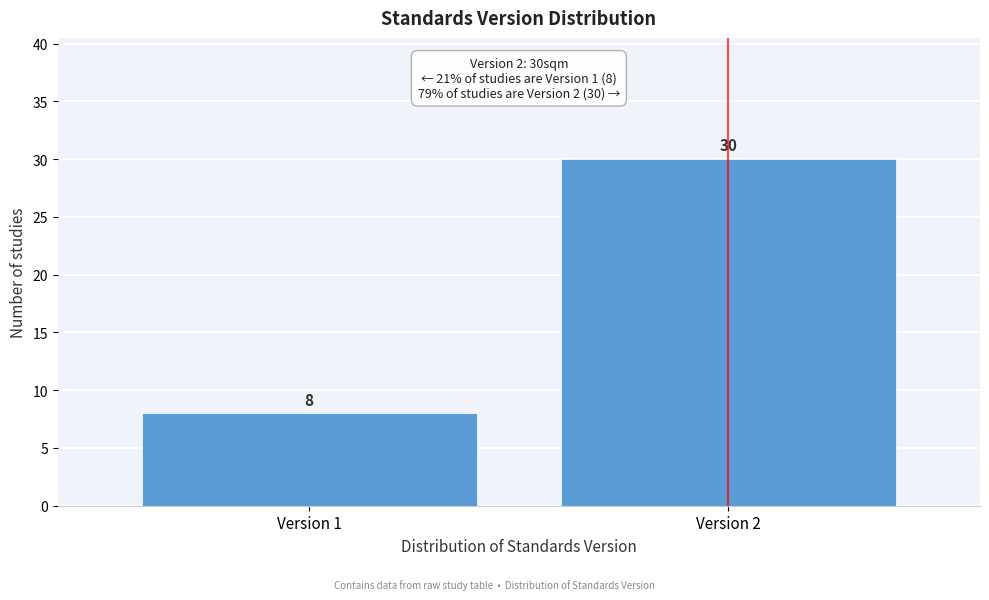

Reading right to left, extract all data points from this chart.

30	8